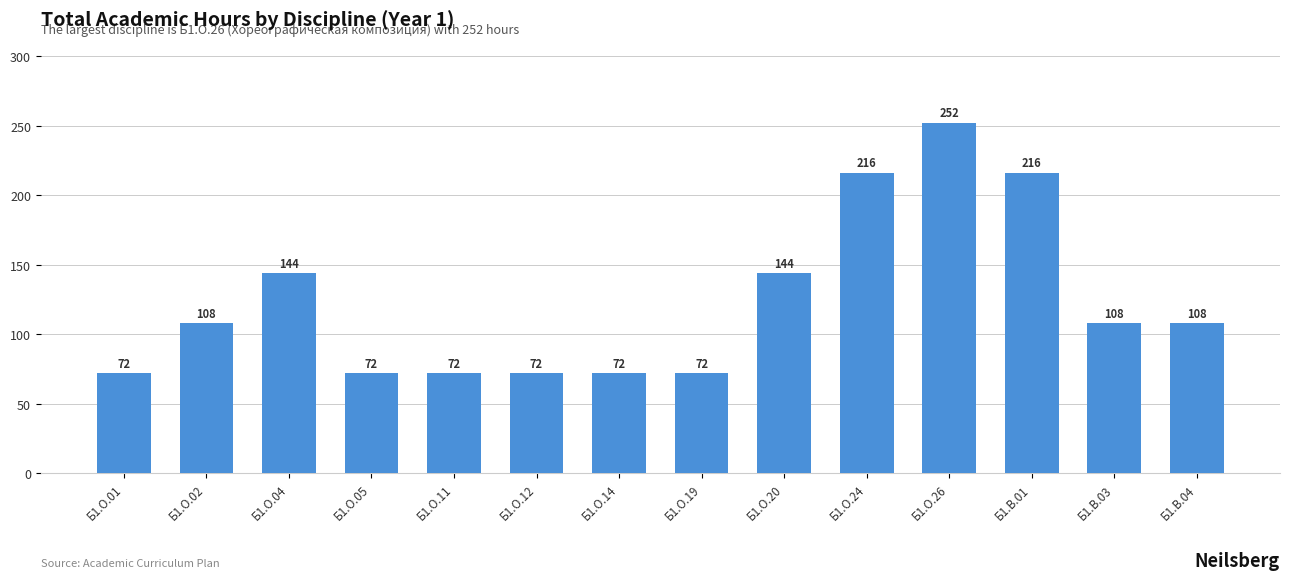

Approximately how many times larger is the value at Б1.О.01 compared to Б1.В.03?

0.7